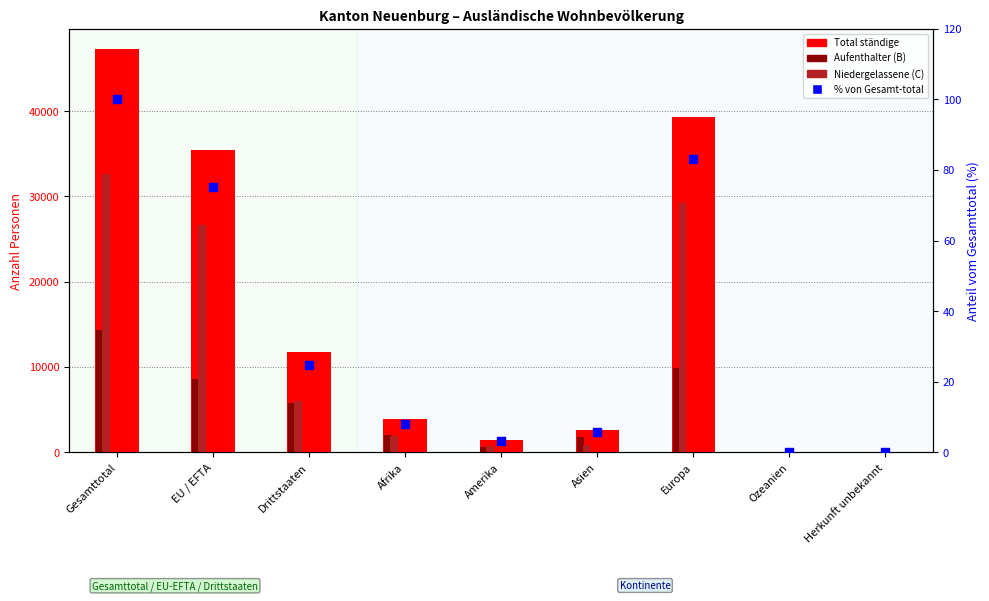

Which series has the largest total across all categories?

Total ständige